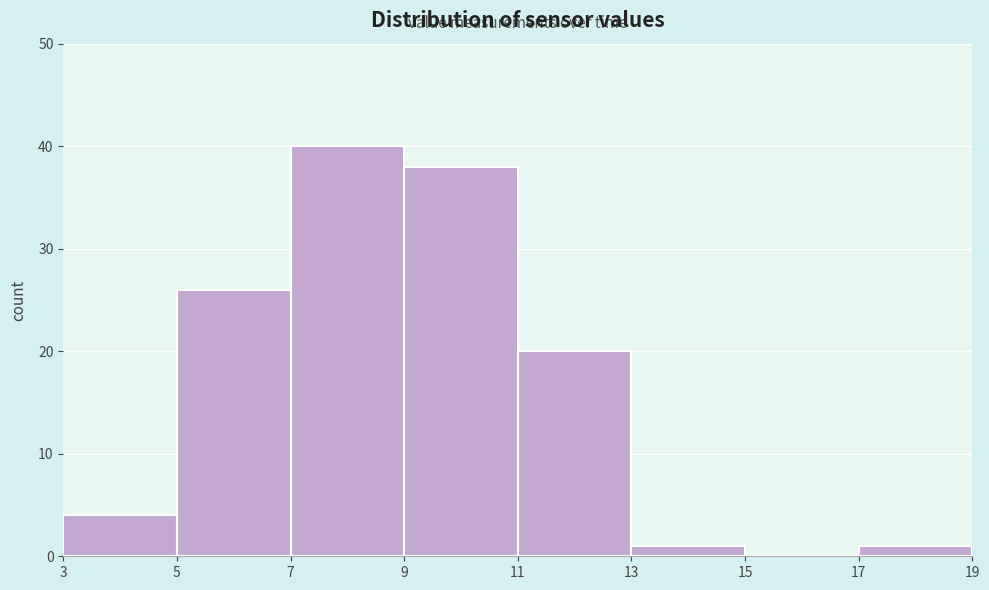

Which range on the x-axis has the tallest bar?

7 to 9